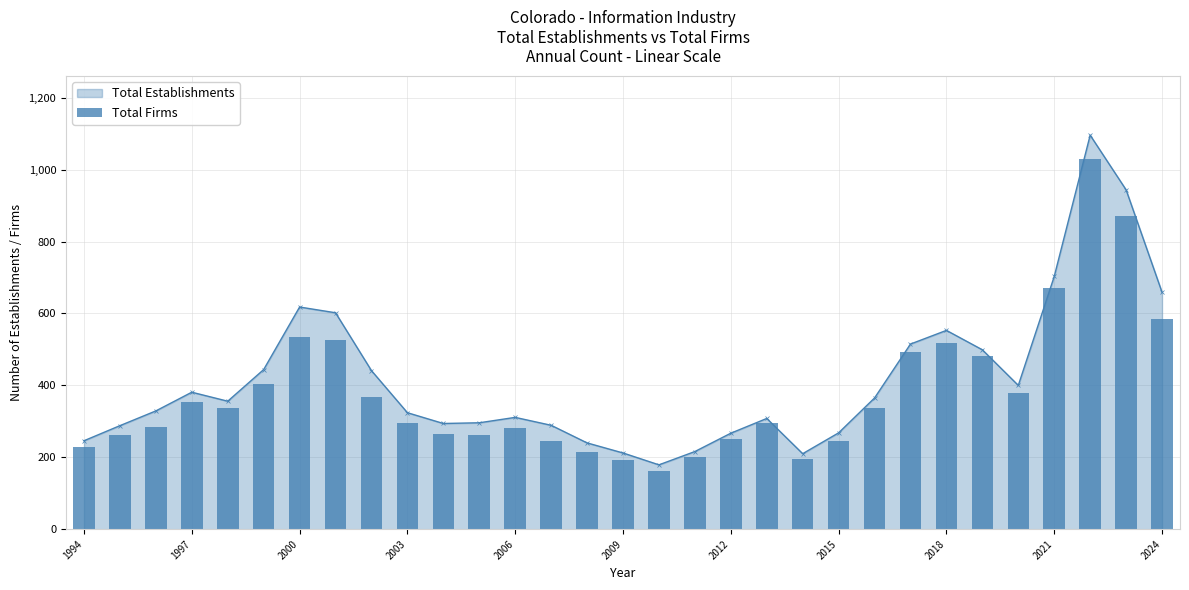

True or false: Total Establishments has a value of 311 at 2006.

True